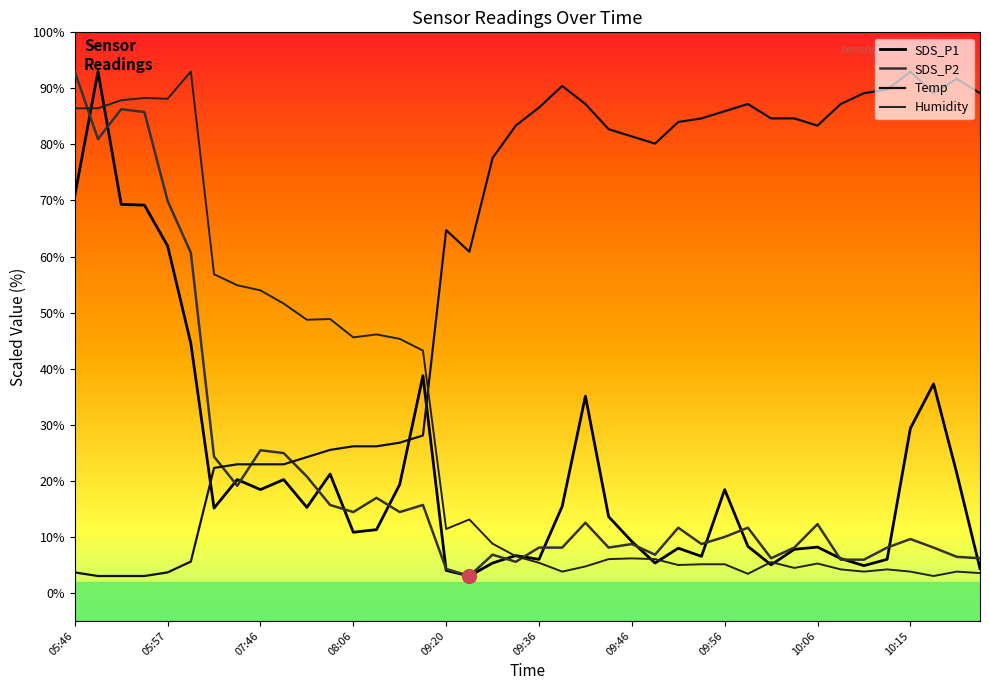

What is the highest value of the Humidity series?

93.0